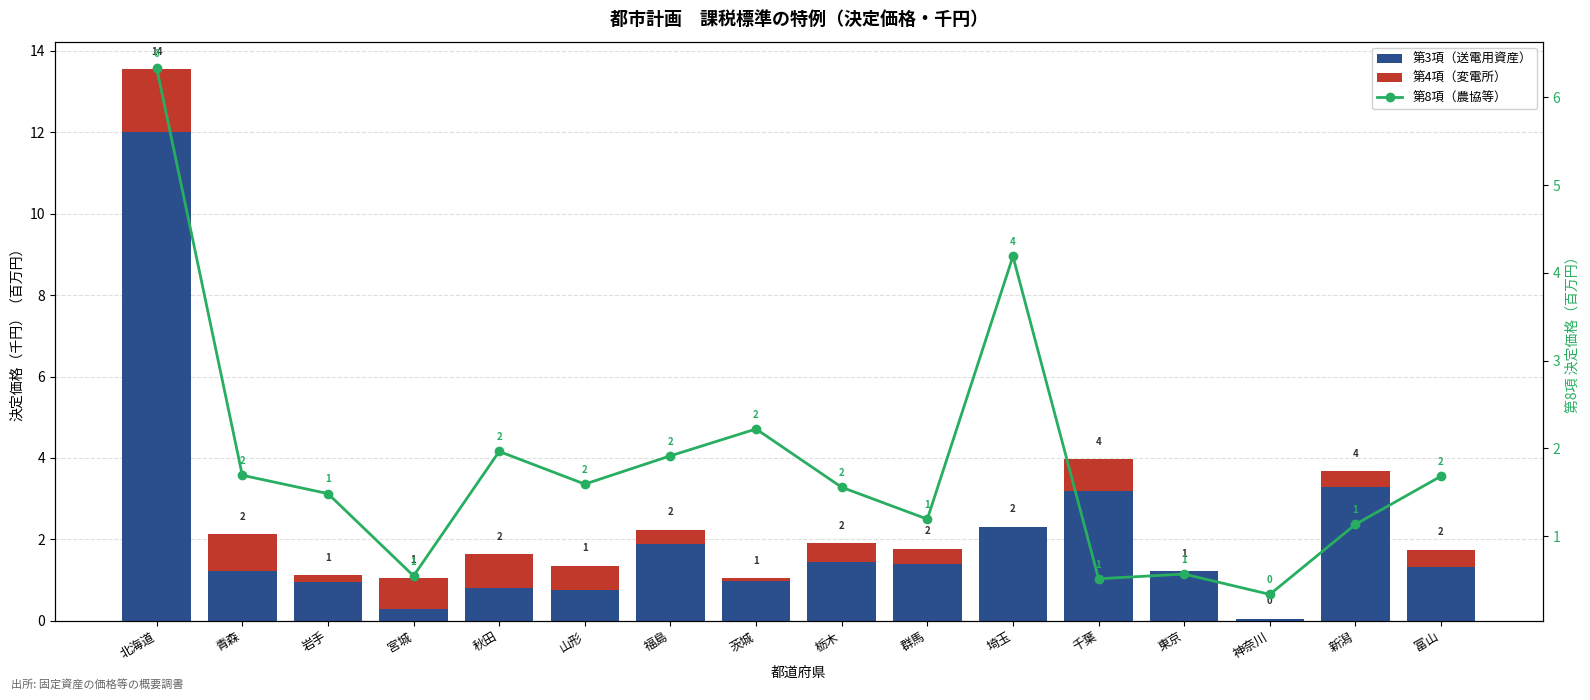

Which series has the largest total across all categories?

第3項（送電用資産）